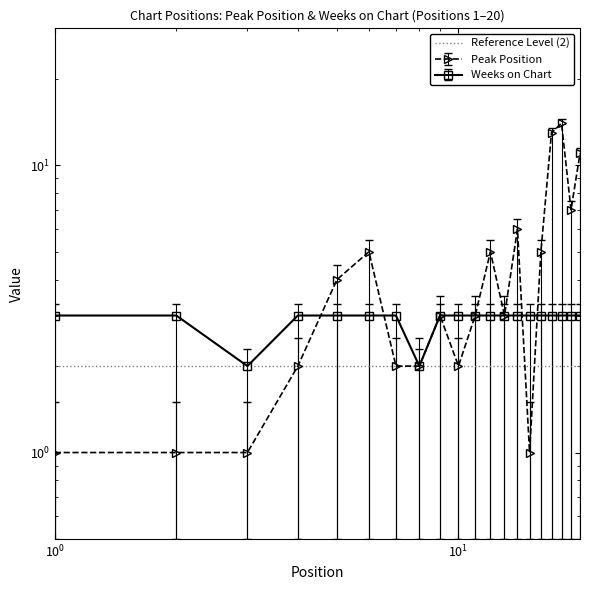

Which category has the lowest value in the Peak Position series?

1